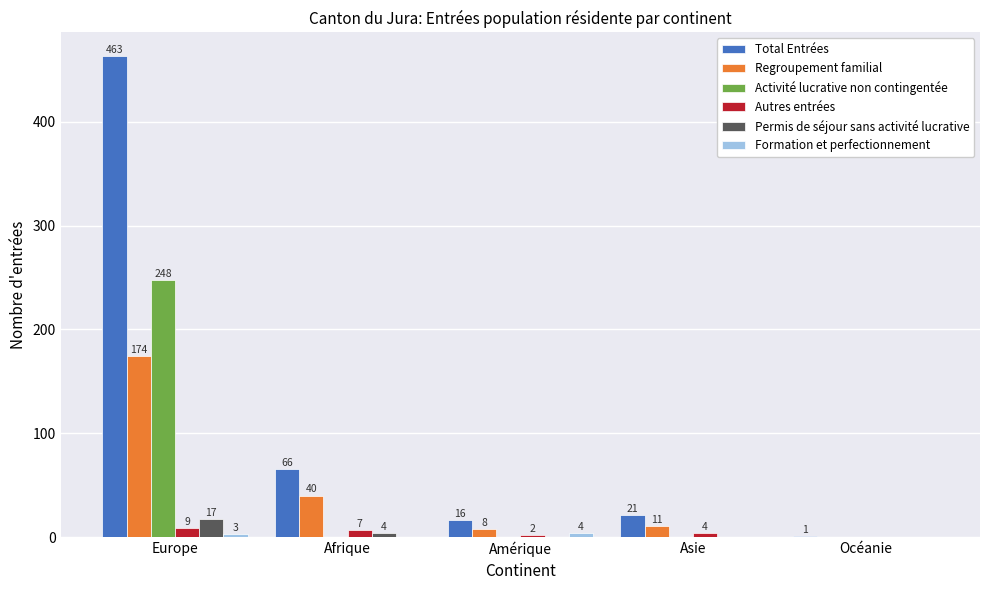

Where is Total Entrées nearest to the value 232?

Afrique